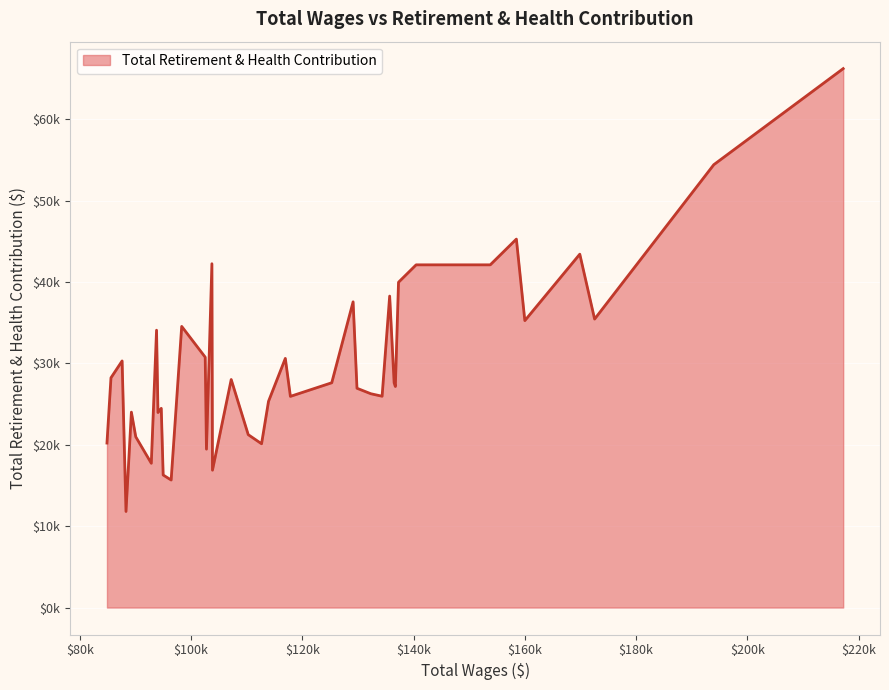

What is the minimum value shown in the chart?

11809